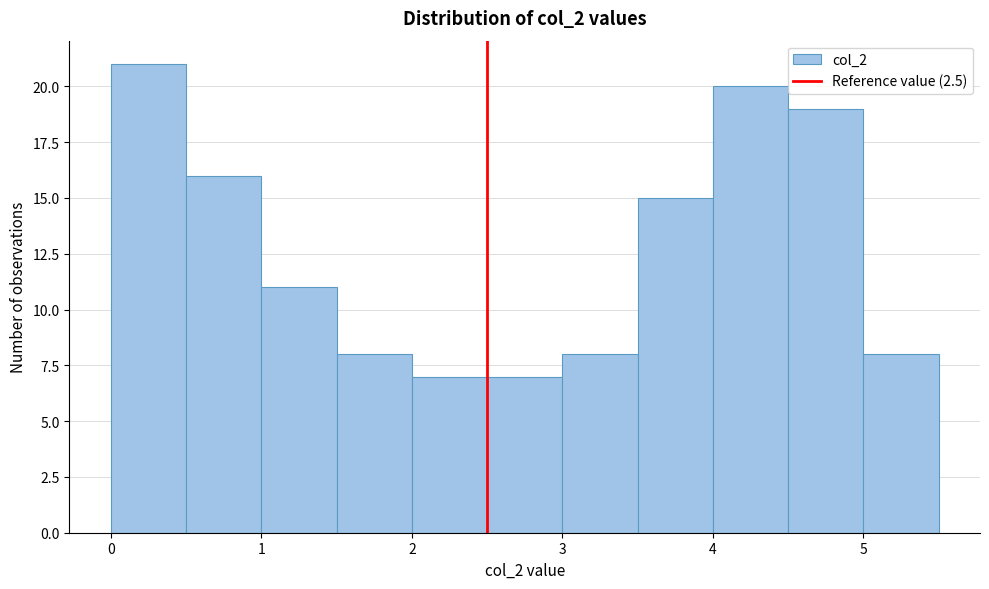

Which range on the x-axis has the tallest bar?

0.0 to 0.5